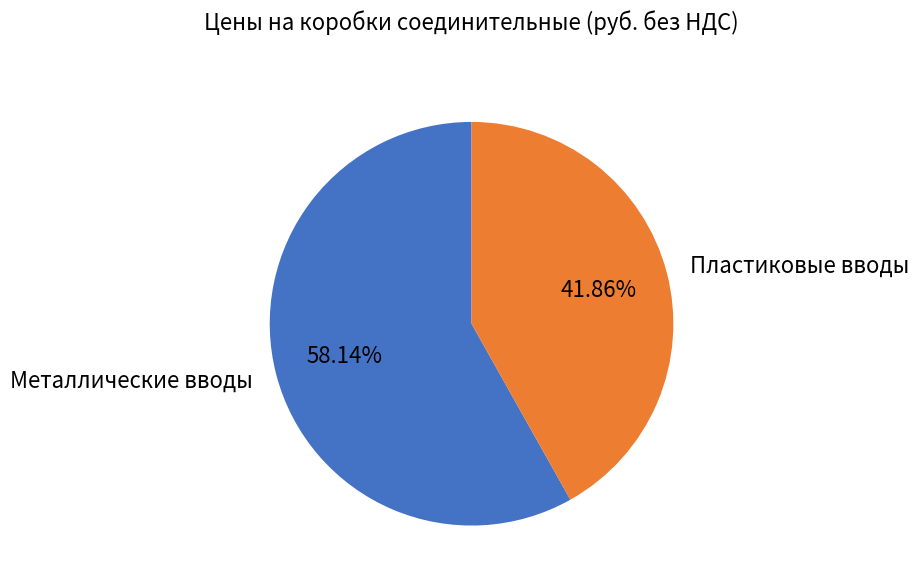

Which slice is the smallest?

Пластиковые вводы